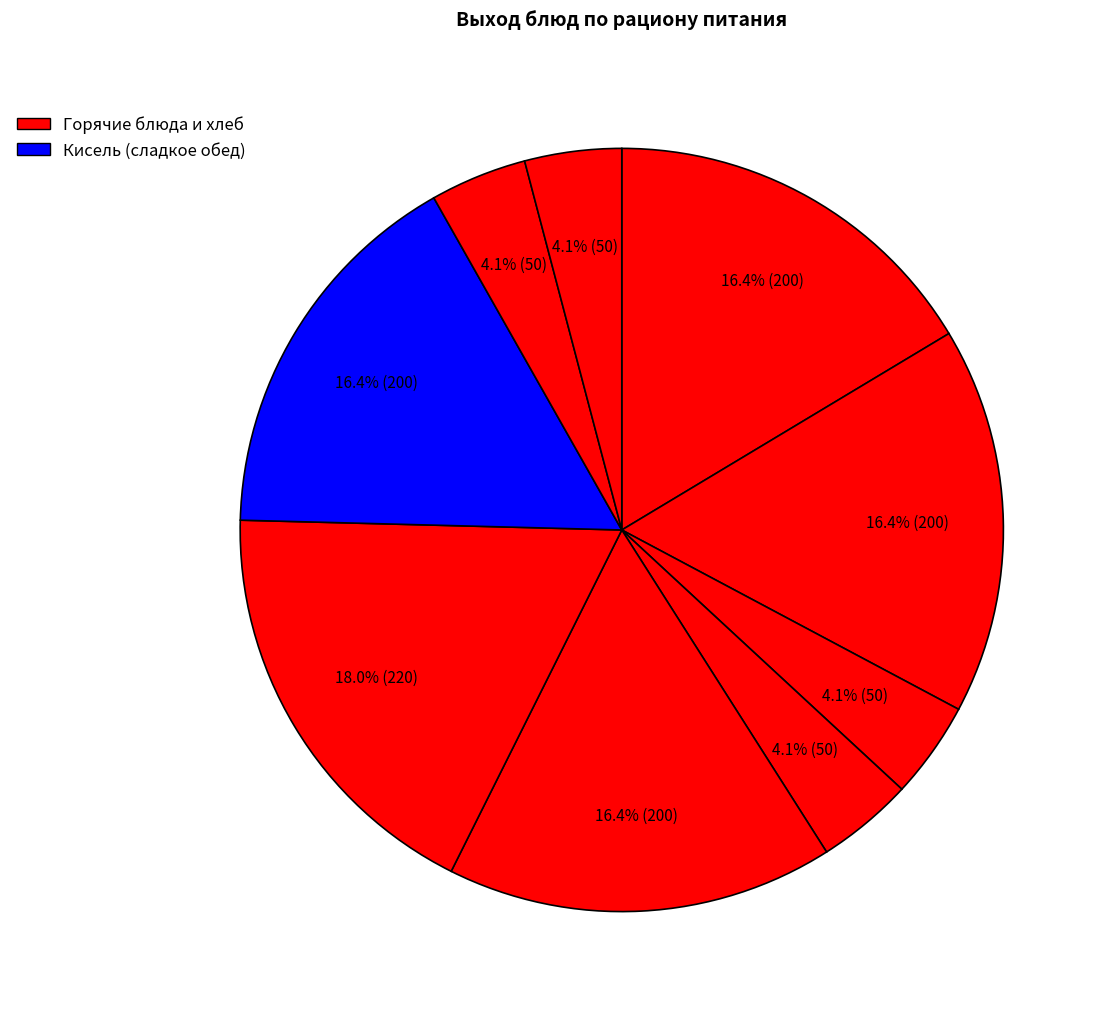

How many segments does this pie chart have?

9